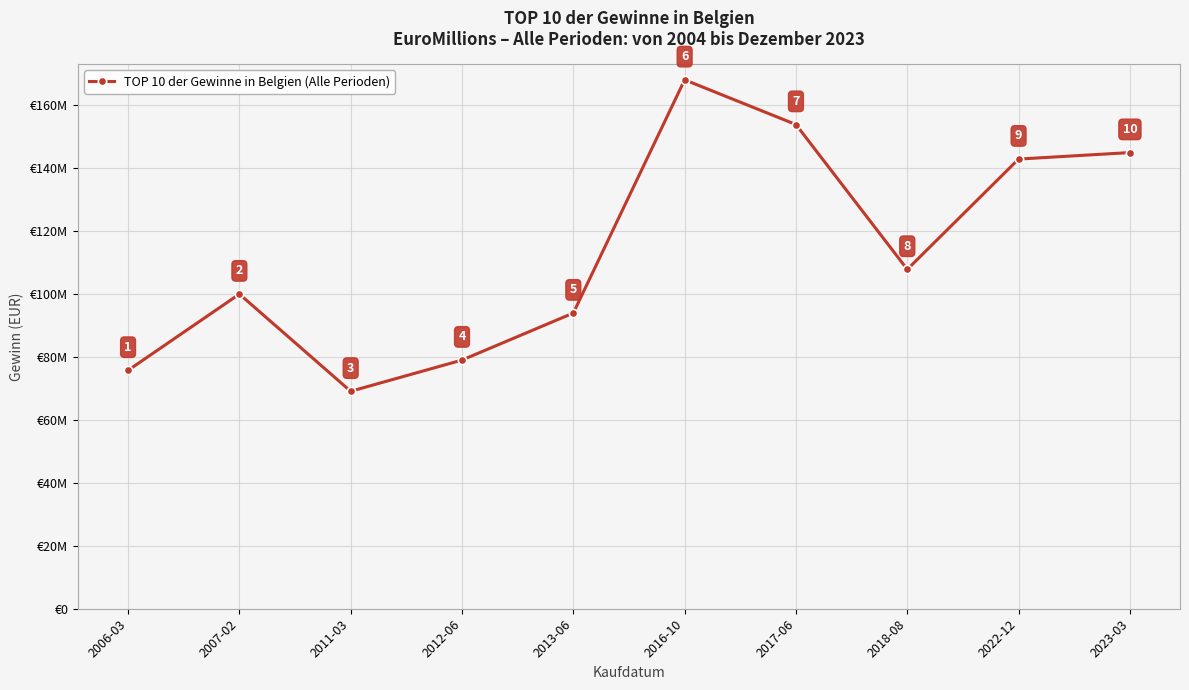

At which category does the chart reach its peak across all series?

2016-10